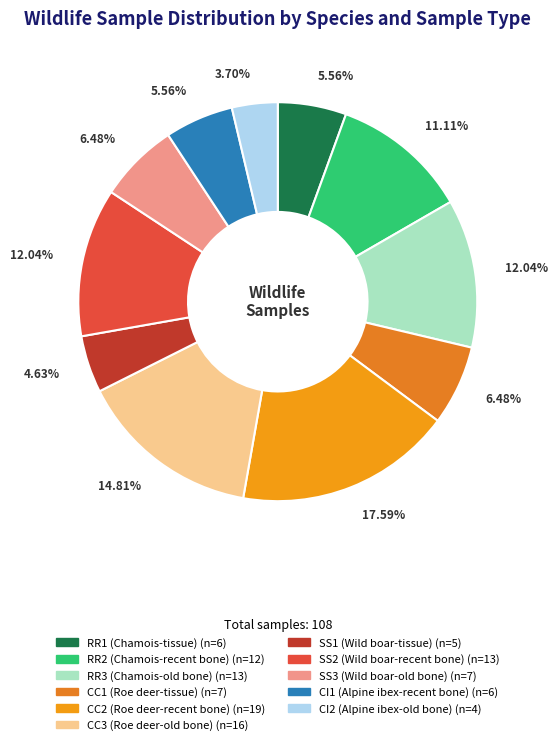

What percentage is the CI2 (Alpine ibex-old bone) slice, to the nearest percent?

4%